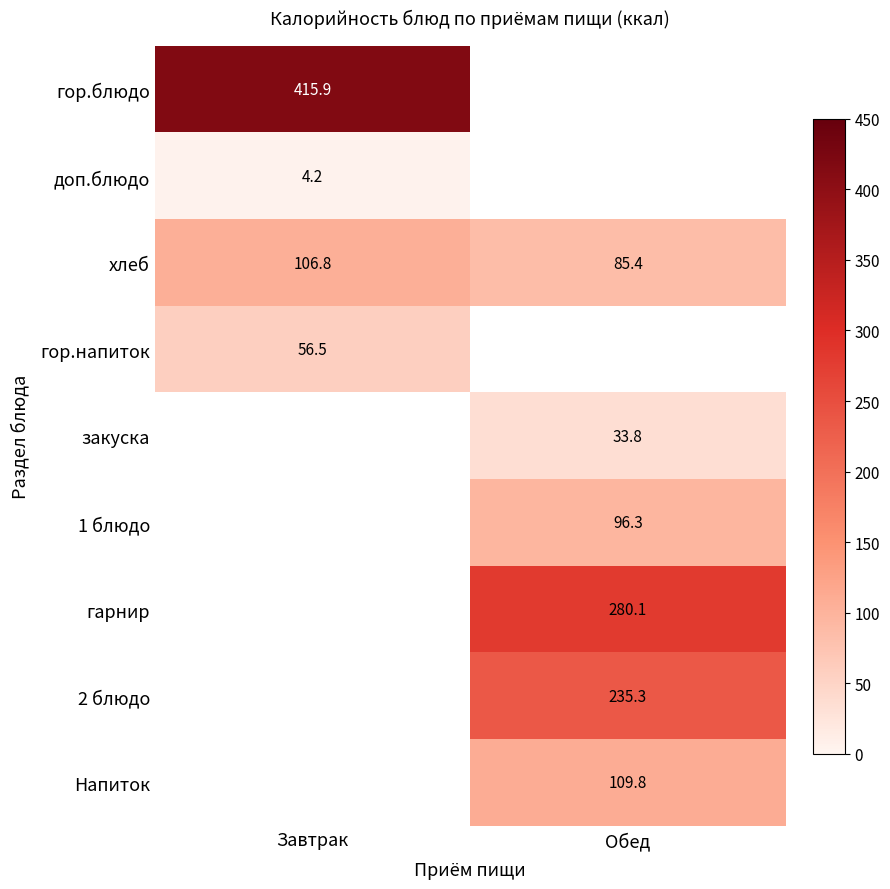

Read the хлеб value at Обед.

85.4